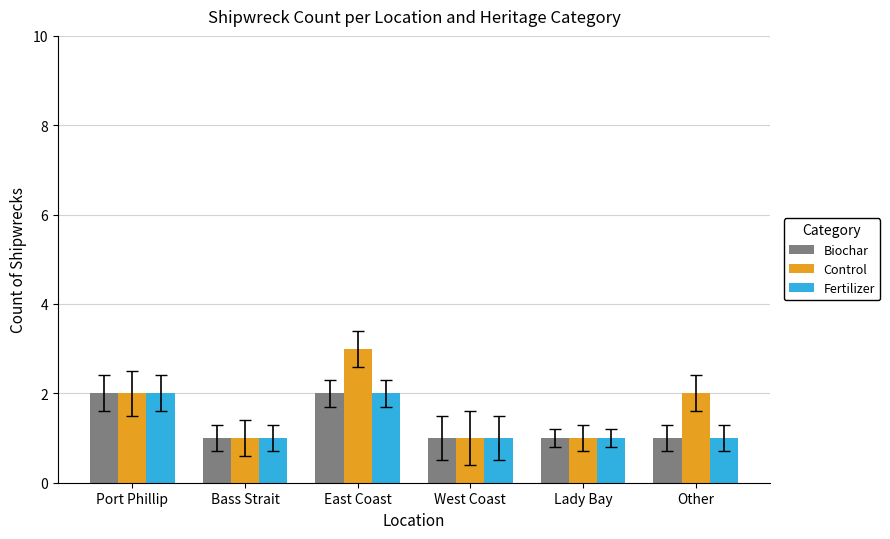

How many Biochar values are between 1 and 2?

6